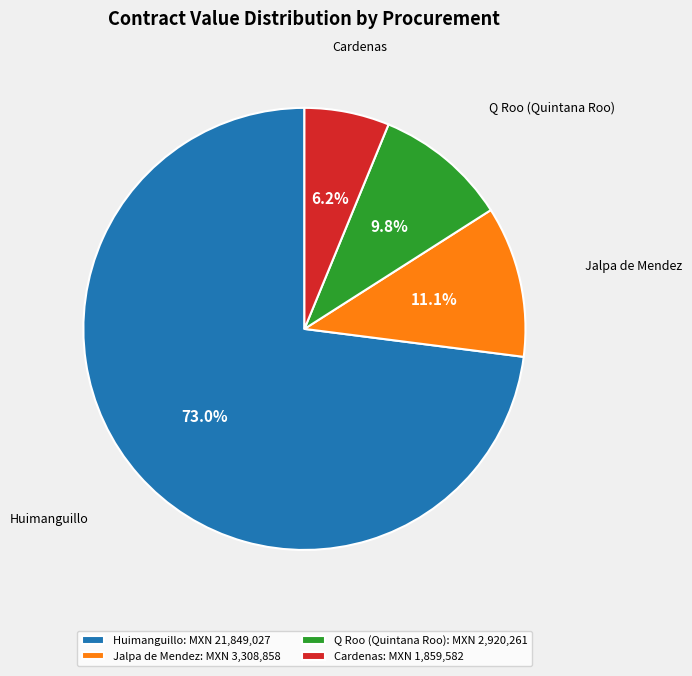

Which category has the biggest portion of the pie?

Huimanguillo: MXN 21,849,027